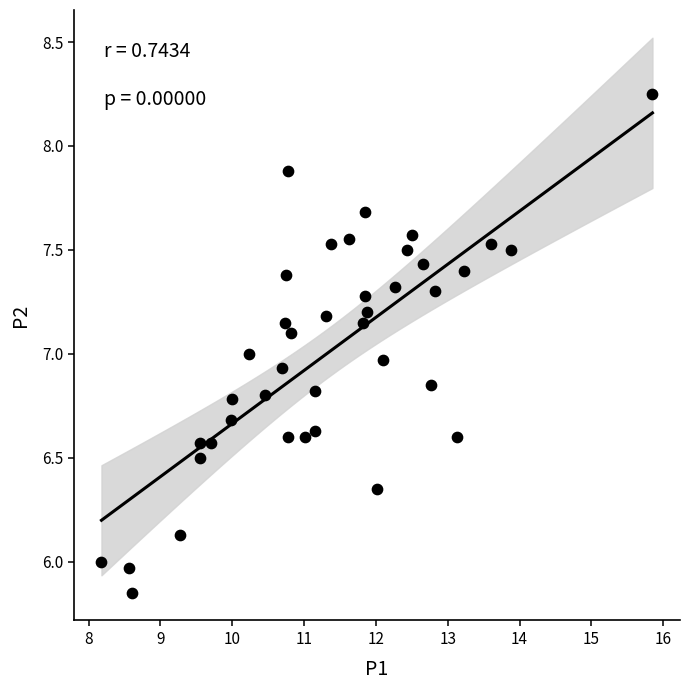

What is the range of Y values (max minus min)?

2.4